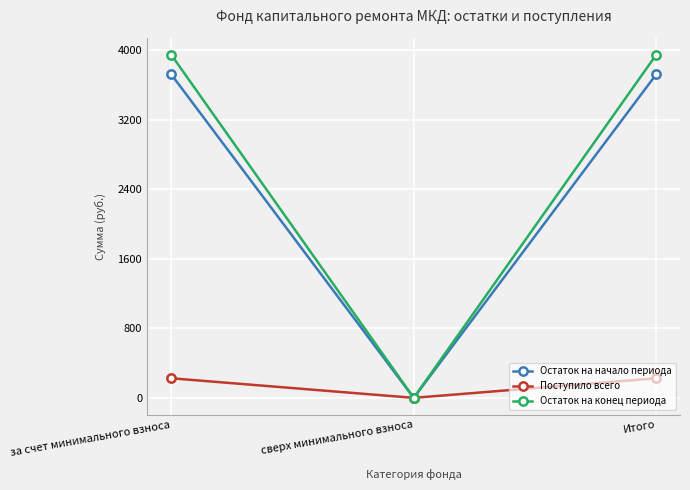

What is the total value across all series at за счет минимального взноса?

7896.2